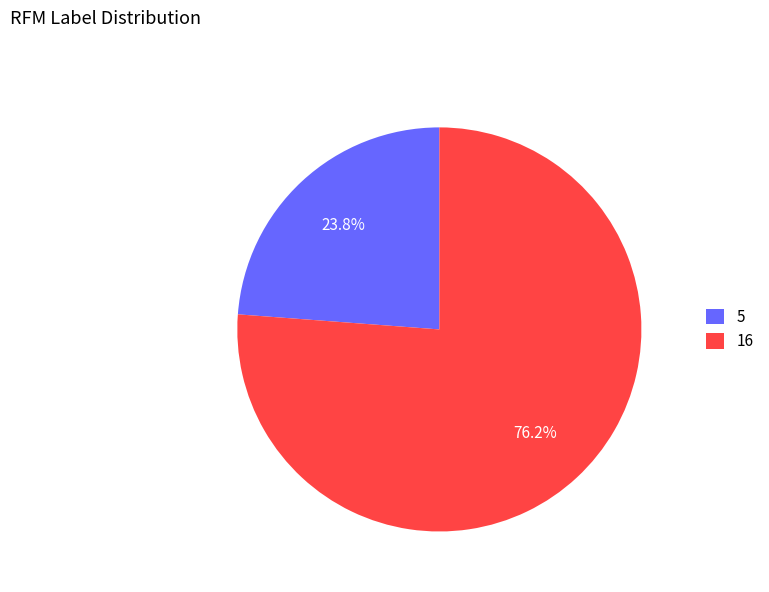

Between 16 and 5, which is larger?

16